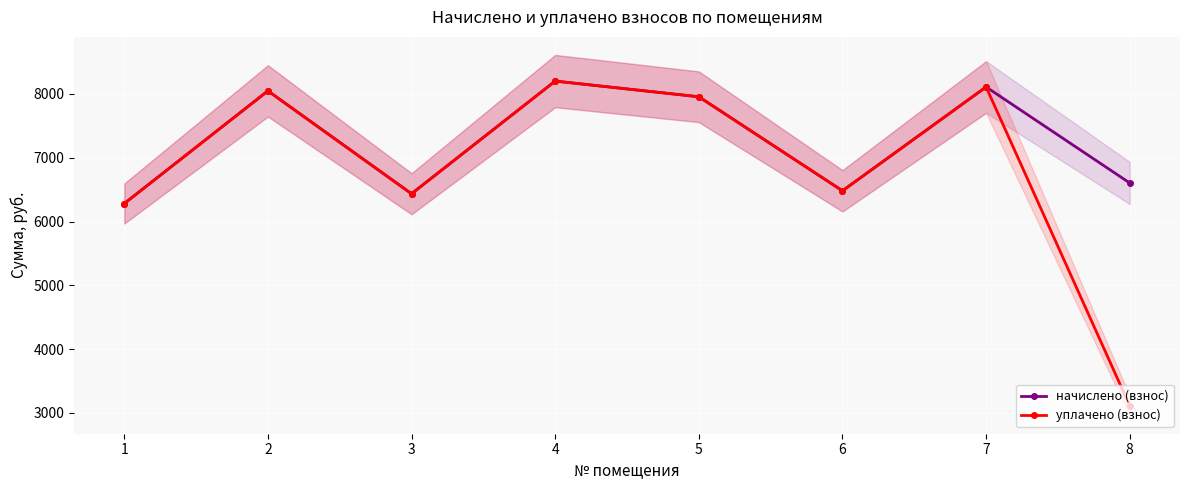

Which series has the largest total across all categories?

начислено (взнос)